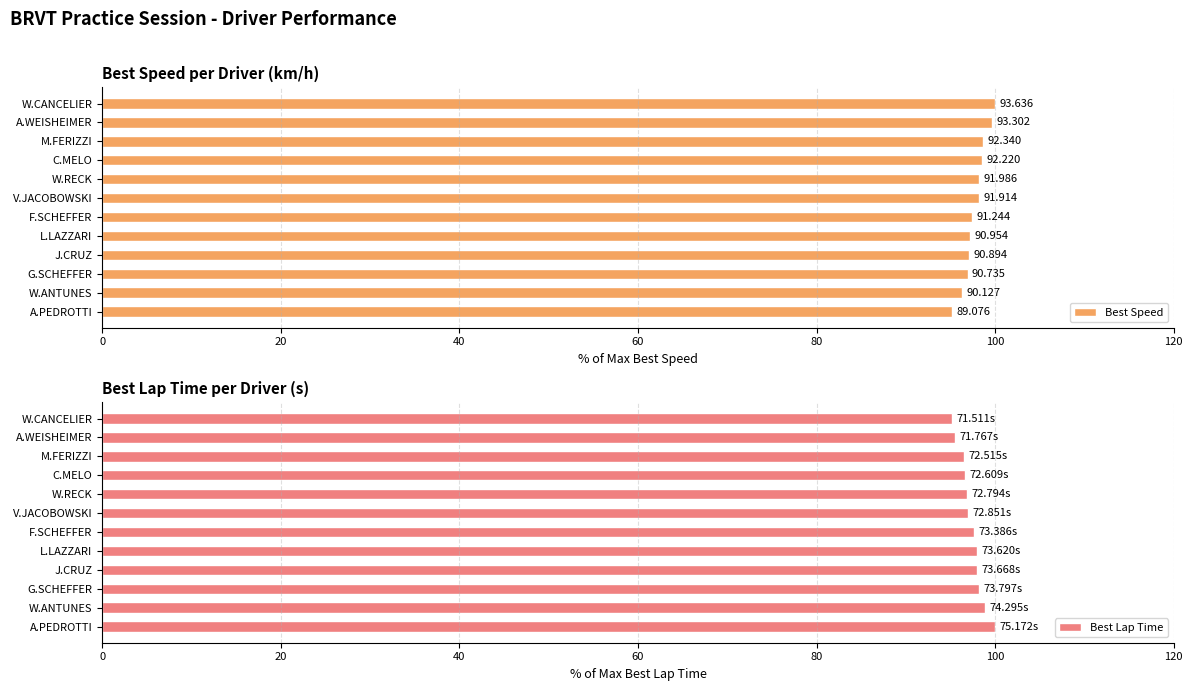

What is the difference between the maximum and minimum values in the Best Lap Time series?

4.9